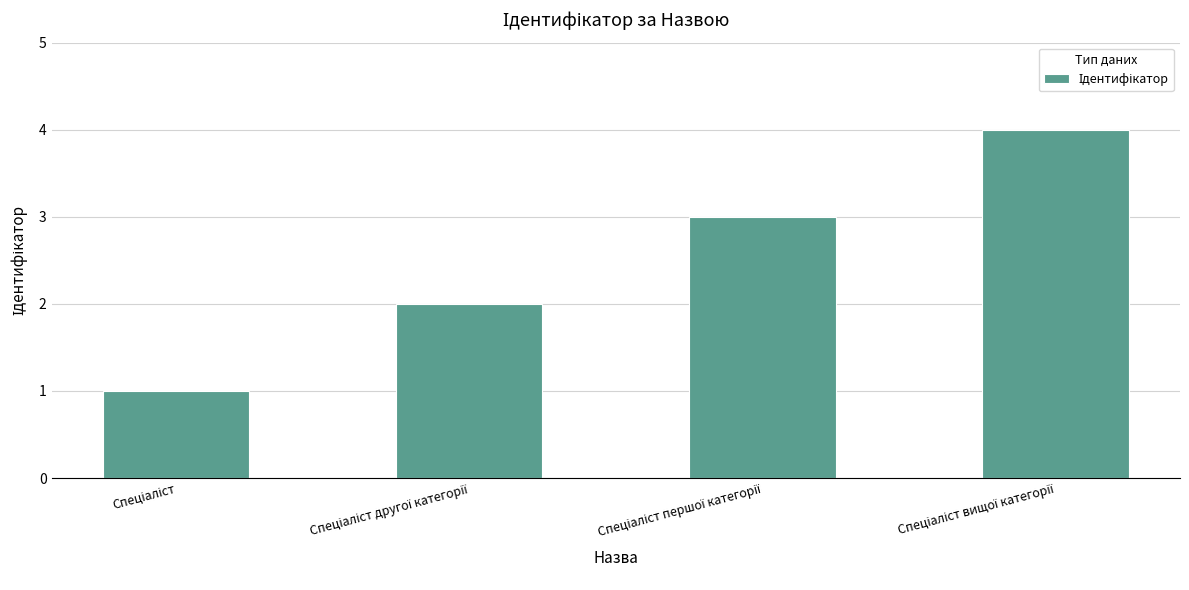

What is the difference between the maximum and minimum values?

3